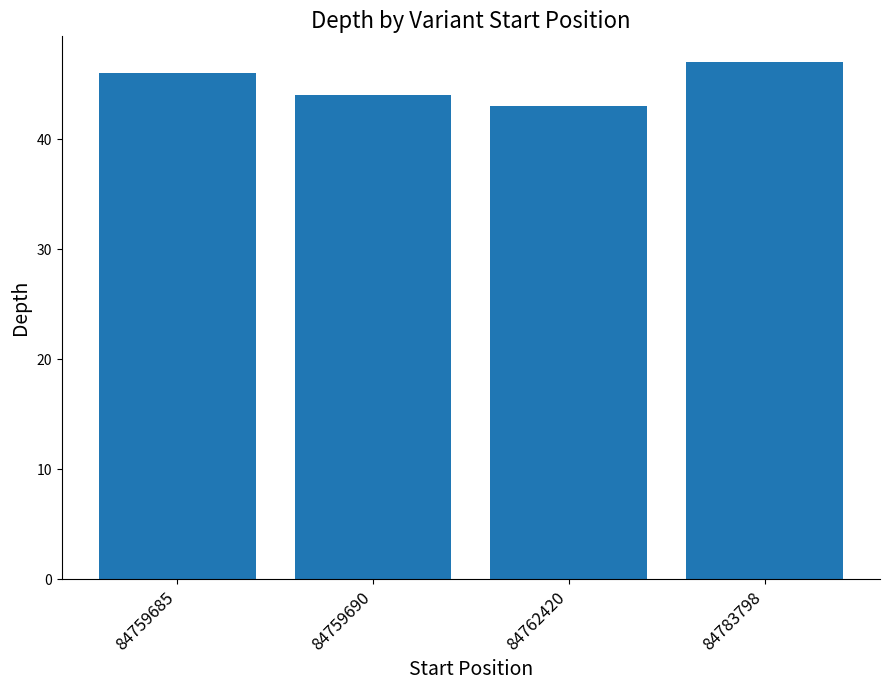

What is the greatest value displayed?

47